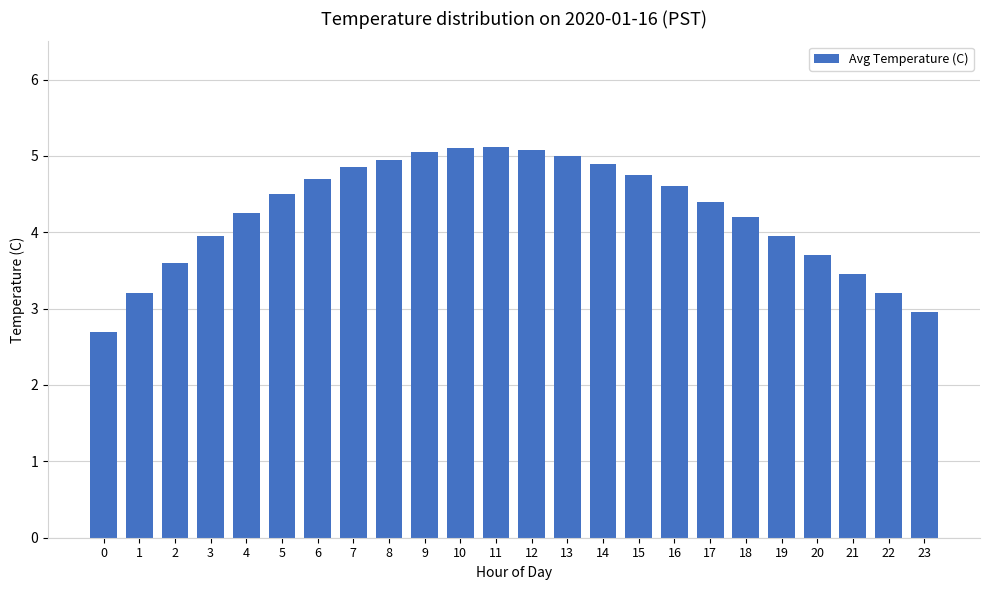

True or false: the data shows 5.2 at 23.

False